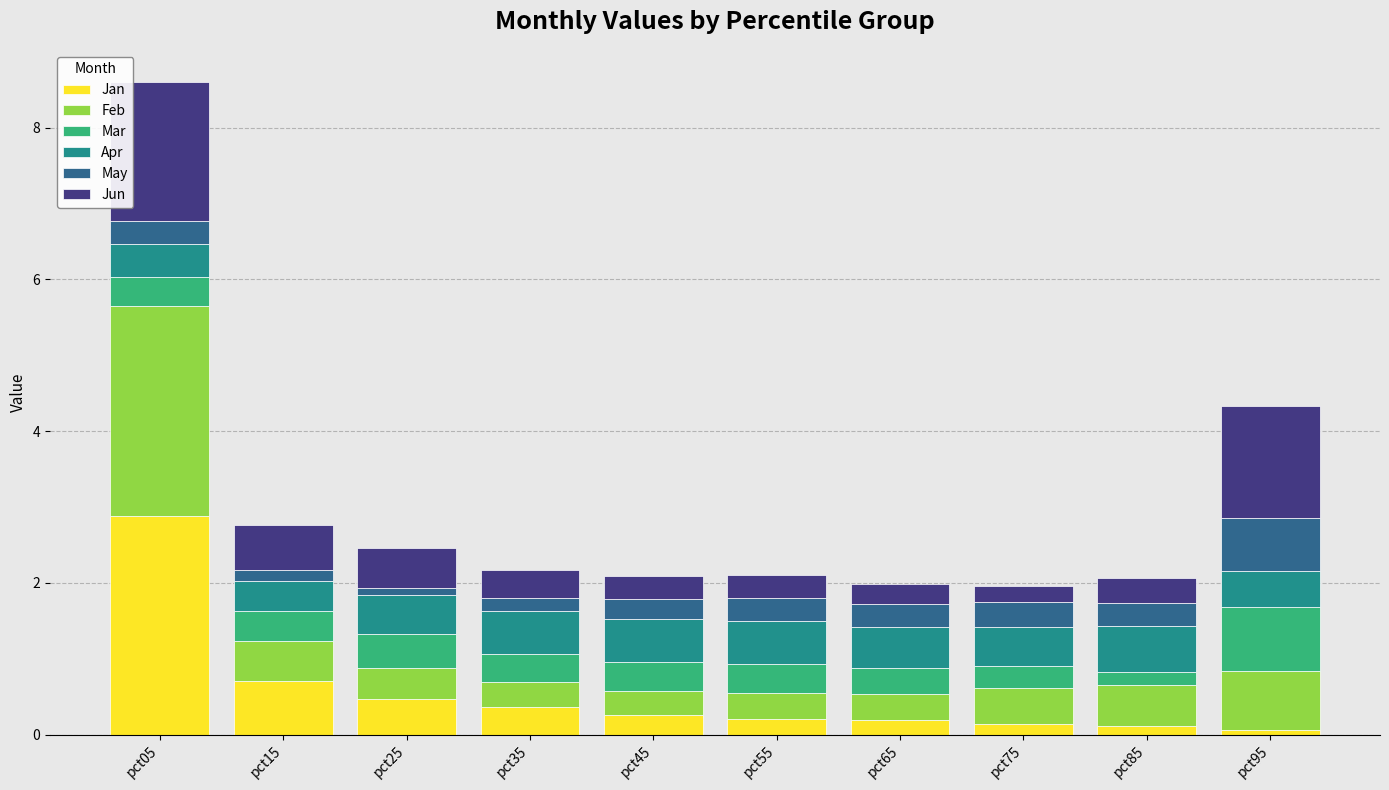

At which category is the sum across all series the highest?

pct05